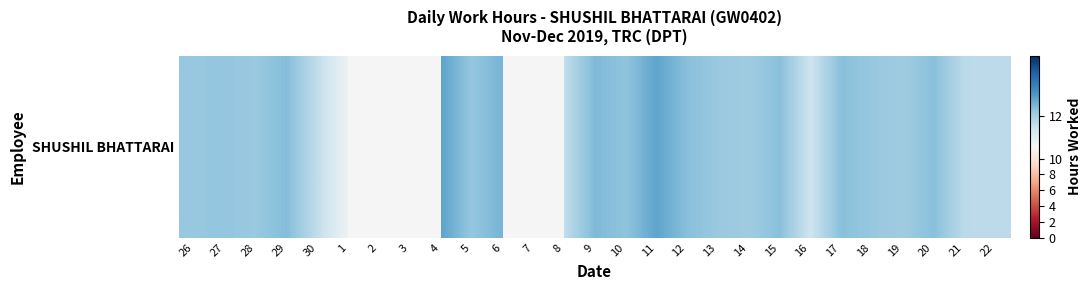

List the labels in order of value, smallest first.

1, 16, 30, 22, 21, 14, 19, 28, 26, 27, 29, 2, 3, 8, 13, 18, 5, 10, 12, 15, 17, 20, 9, 6, 11, 4, 7